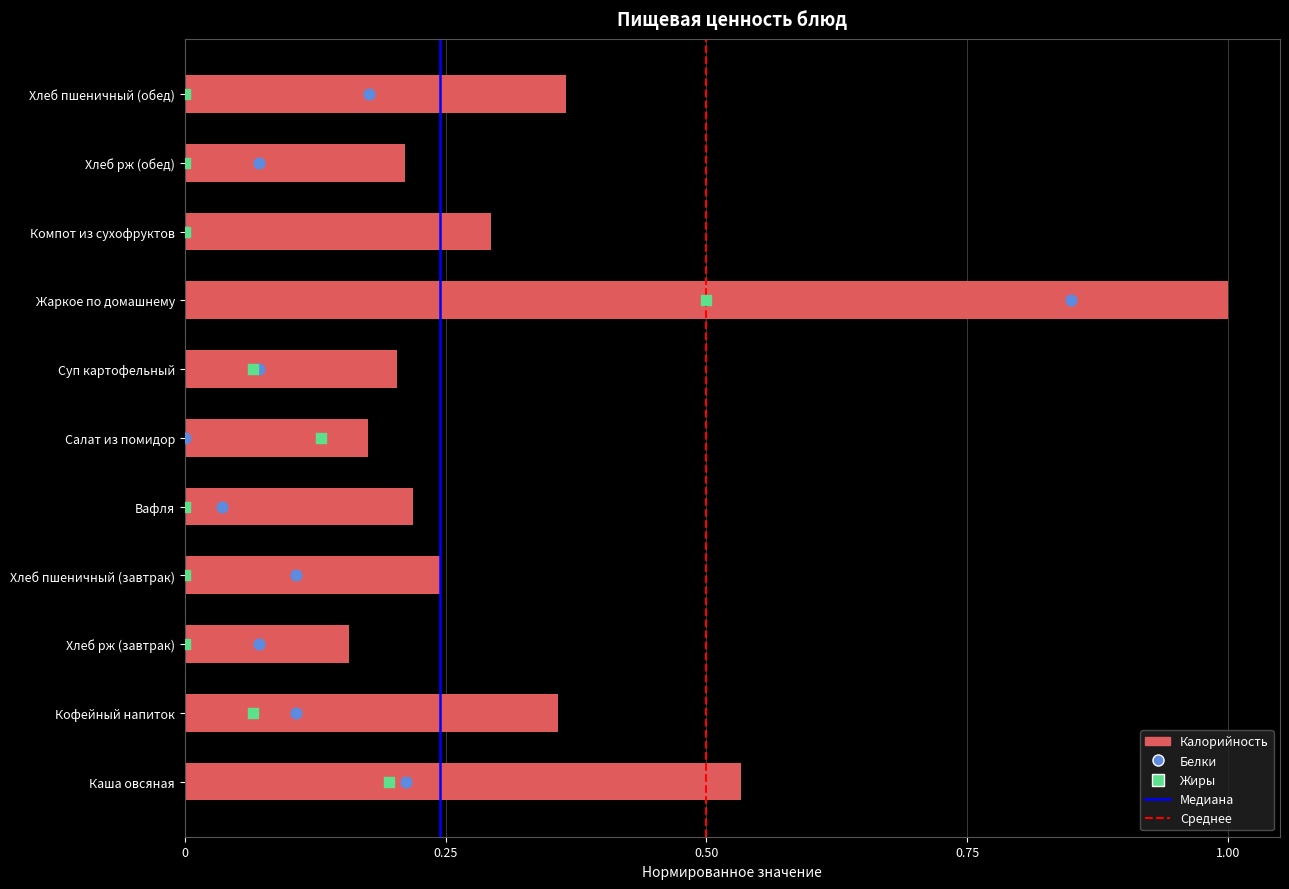

Which series reaches the minimum Y coordinate?

Белки